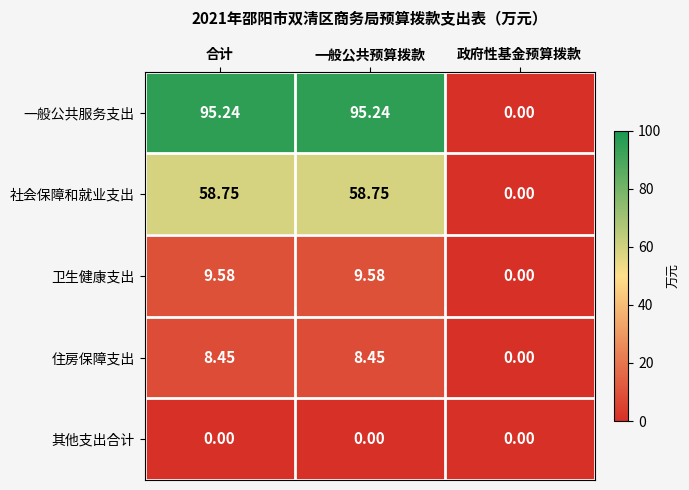

Which series has the widest spread of values?

一般公共服务支出